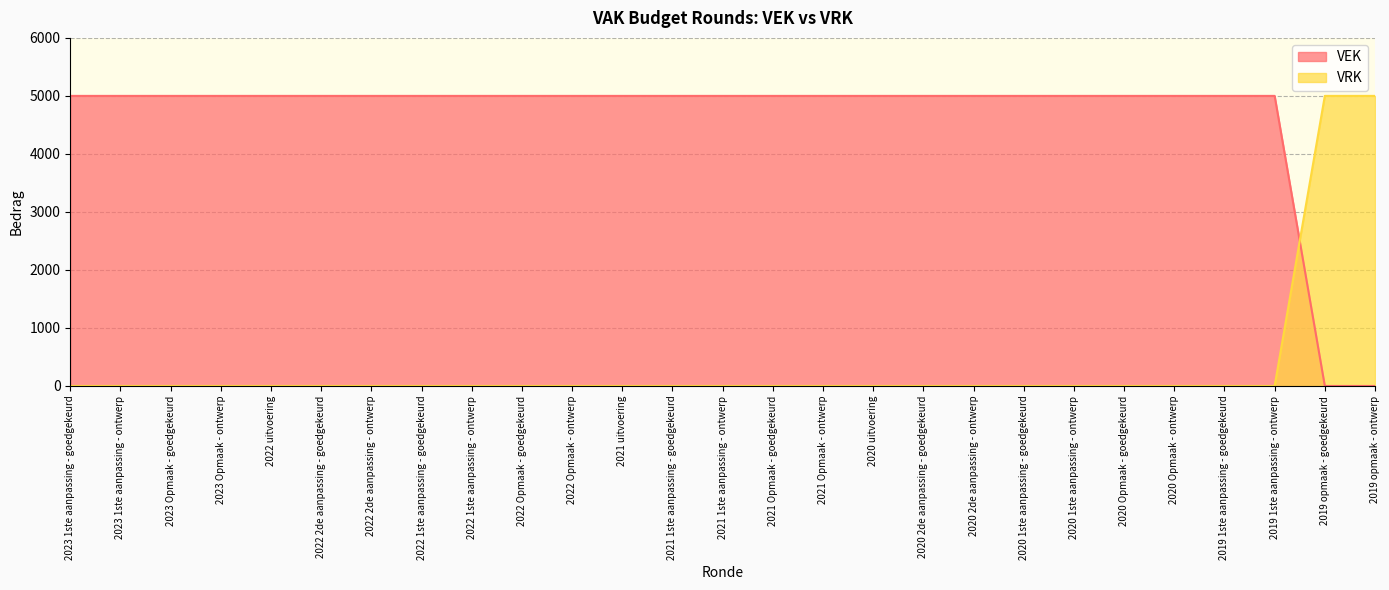

Between which two adjacent categories do VEK and VRK first intersect?

2019 1ste aanpassing - ontwerp and 2019 opmaak - goedgekeurd